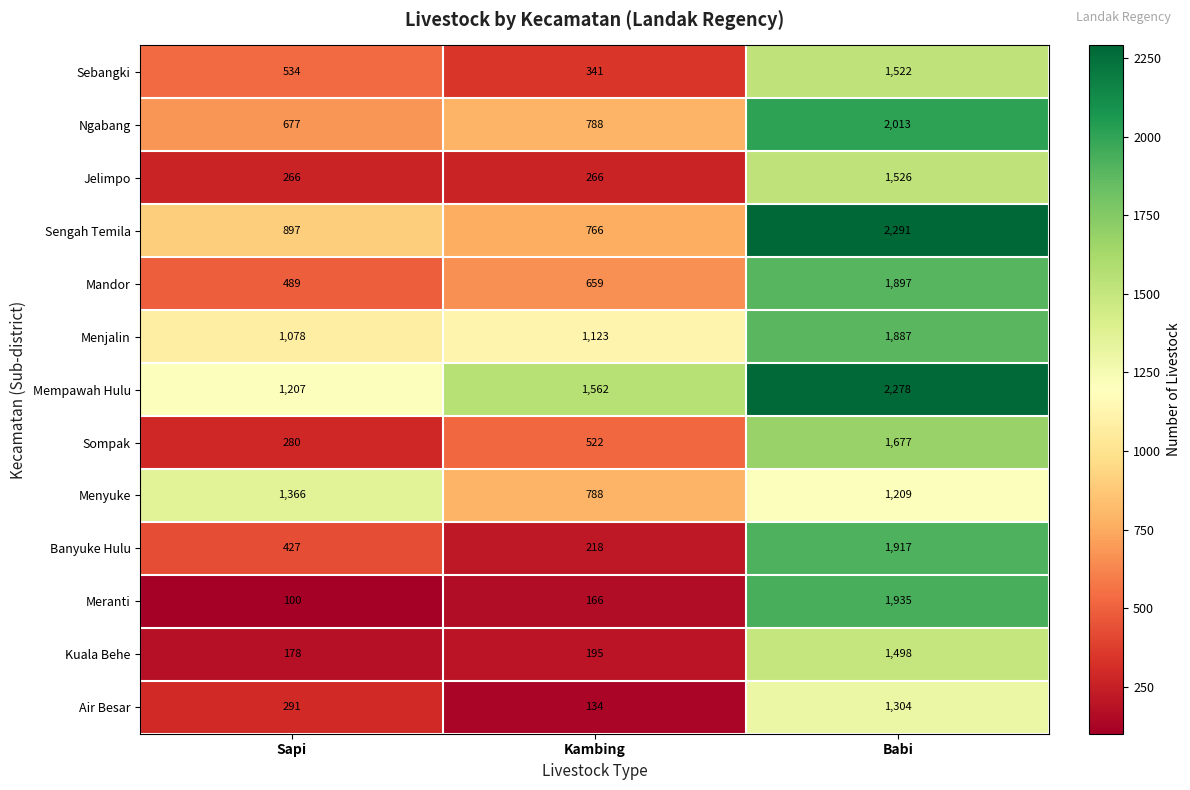

The Sengah Temila series shows 2291 at Babi. True or false?

True